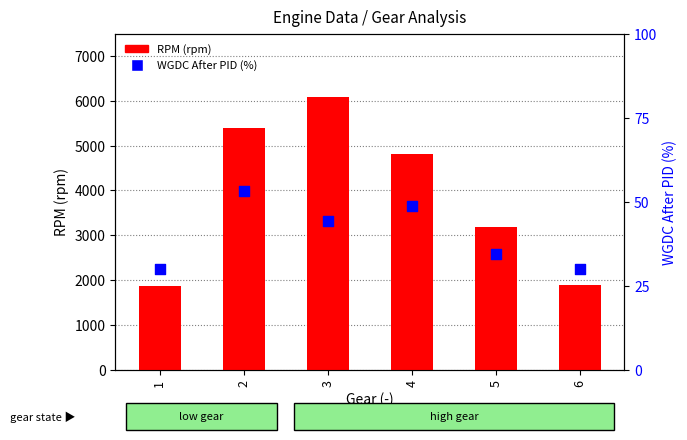

Which series has the largest Y range (max minus min)?

RPM (rpm)